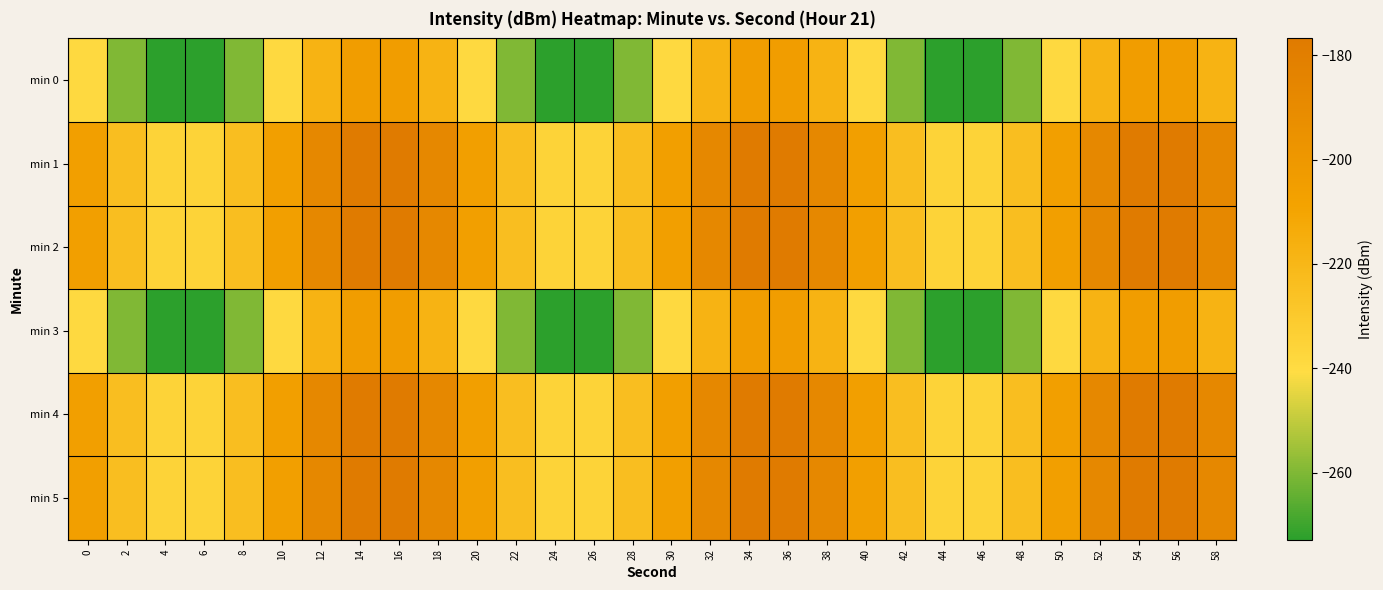

Which series changed the most between 28 and 38?

min 0